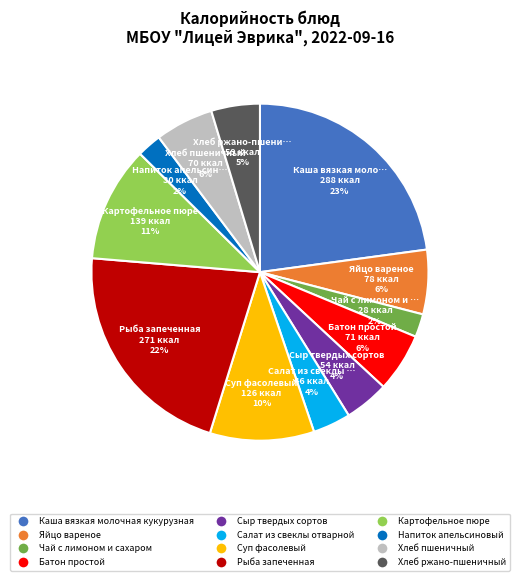

To the nearest percent, what is the average slice percentage?

8%